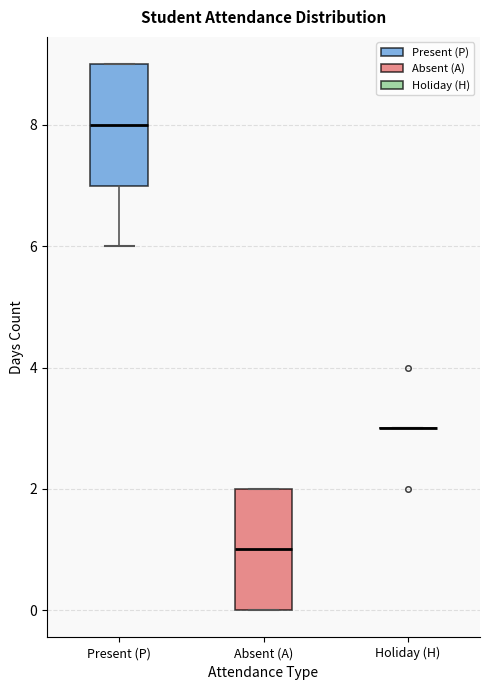

Reading left to right, transcribe this box plot: for each box, give where its median line is, the range the box spans, and where its two whiskers end, as read against the y-axis. The values are not printed on the chart, so give them approximately, as read against the axis.

Present (P): median 8, box 7 to 9, whiskers 6 to 9
Absent (A): median 1, box 0 to 2, whiskers 0 to 2
Holiday (H): box collapsed to a line at 3, whiskers 3 to 3